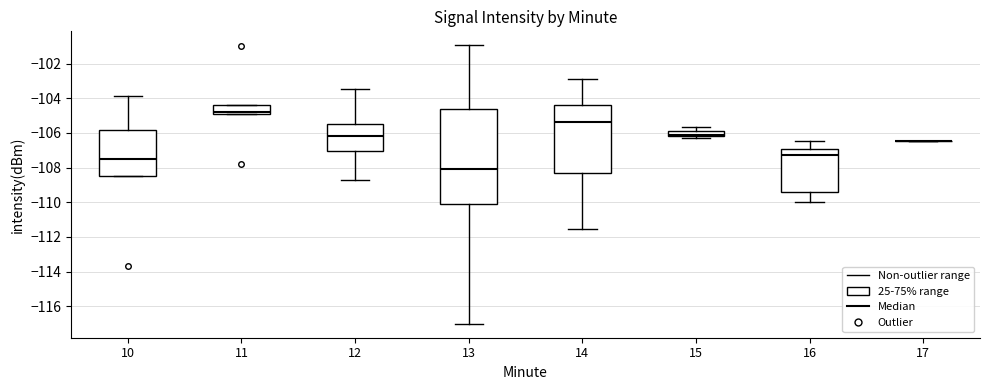

Which box is the tallest, from its lower edge to its upper edge?

13